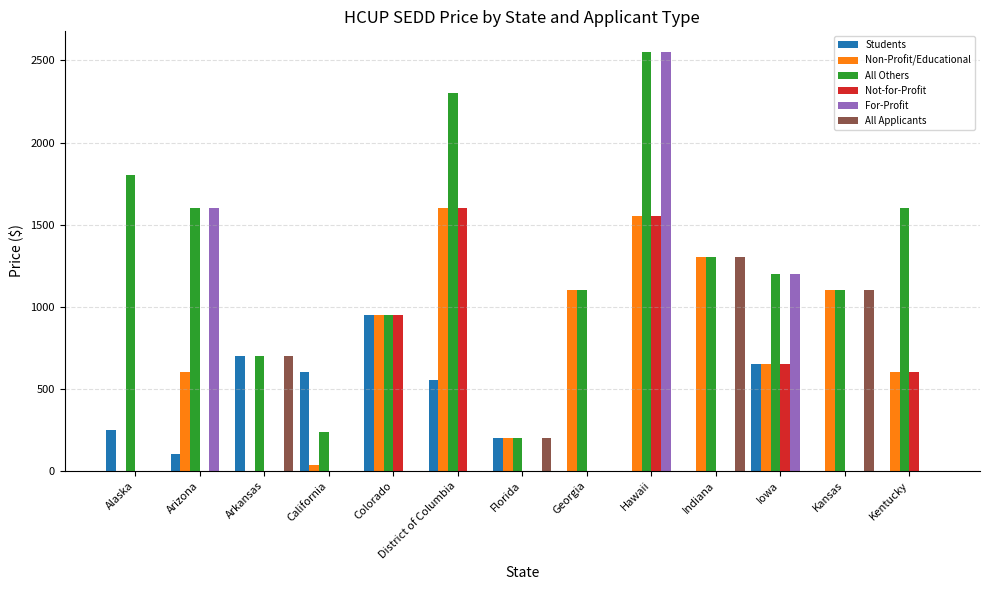

Reading left to right, extract all data points from this chart.

Students: Alaska=250	Arizona=100	Arkansas=700	California=600	Colorado=950	District of Columbia=550	Florida=200	Georgia=0	Hawaii=0	Indiana=0	Iowa=650	Kansas=0	Kentucky=0
Non-Profit/Educational: Alaska=0	Arizona=600	Arkansas=0	California=35	Colorado=950	District of Columbia=1600	Florida=200	Georgia=1100	Hawaii=1550	Indiana=1300	Iowa=650	Kansas=1100	Kentucky=600
All Others: Alaska=1800	Arizona=1600	Arkansas=700	California=235	Colorado=950	District of Columbia=2300	Florida=200	Georgia=1100	Hawaii=2550	Indiana=1300	Iowa=1200	Kansas=1100	Kentucky=1600
Not-for-Profit: Alaska=0	Arizona=0	Arkansas=0	California=0	Colorado=950	District of Columbia=1600	Florida=0	Georgia=0	Hawaii=1550	Indiana=0	Iowa=650	Kansas=0	Kentucky=600
For-Profit: Alaska=0	Arizona=1600	Arkansas=0	California=0	Colorado=0	District of Columbia=0	Florida=0	Georgia=0	Hawaii=2550	Indiana=0	Iowa=1200	Kansas=0	Kentucky=0
All Applicants: Alaska=0	Arizona=0	Arkansas=700	California=0	Colorado=0	District of Columbia=0	Florida=200	Georgia=0	Hawaii=0	Indiana=1300	Iowa=0	Kansas=1100	Kentucky=0